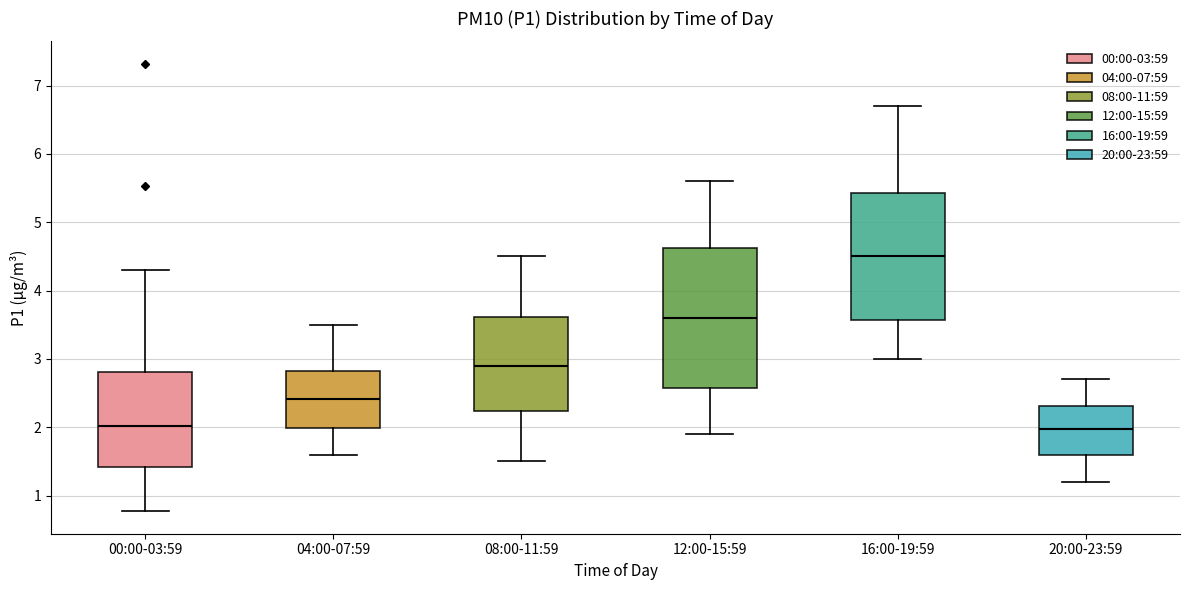

Which box's median line is the highest?

16:00-19:59